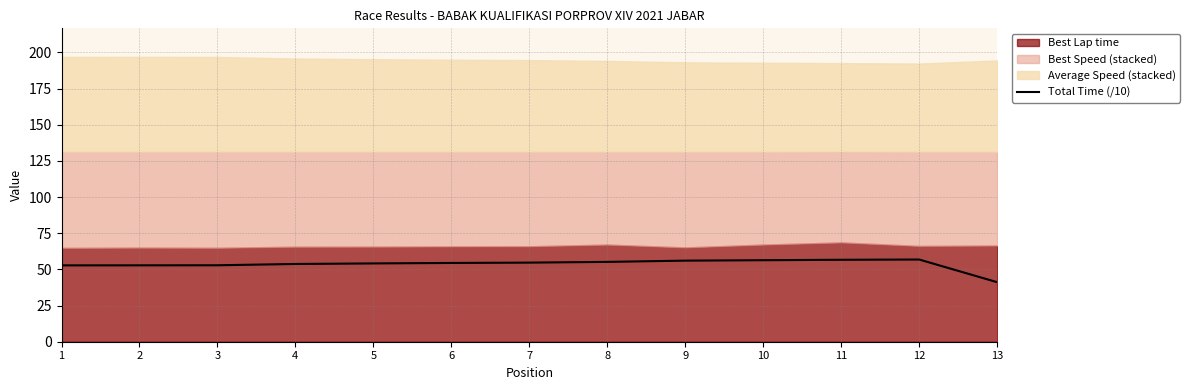

True or false: there are more than 2 points higher than both neighbors.

False